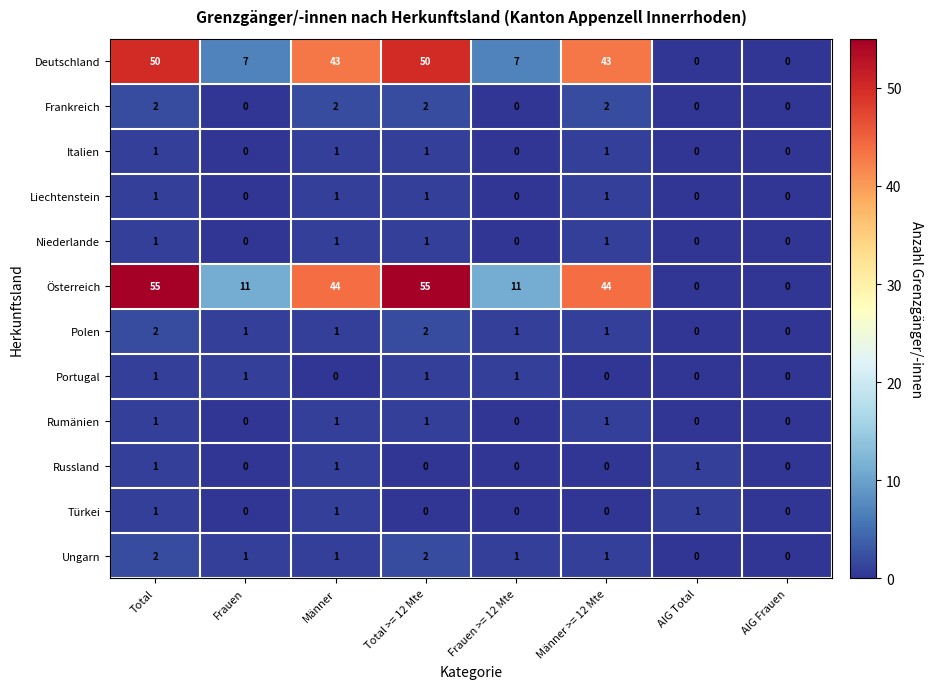

What is the difference between the second highest and minimum values in the Österreich series?

55